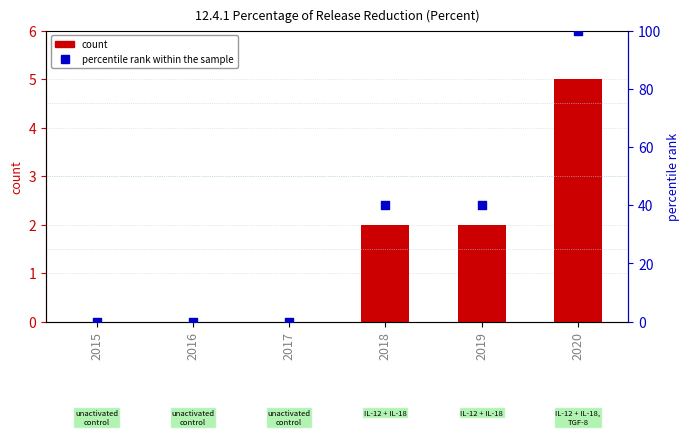

At how many categories does at least one series exceed 25?

3